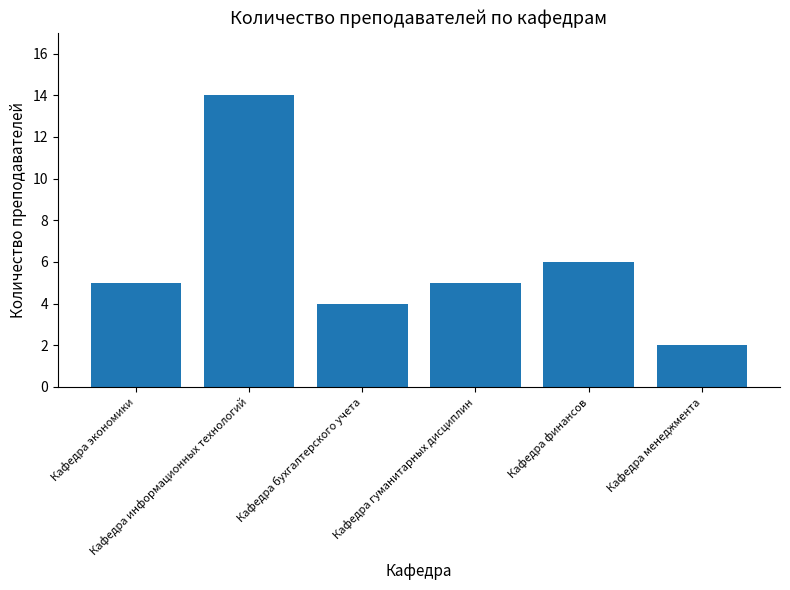

At which label is the value closest to 8?

Кафедра финансов